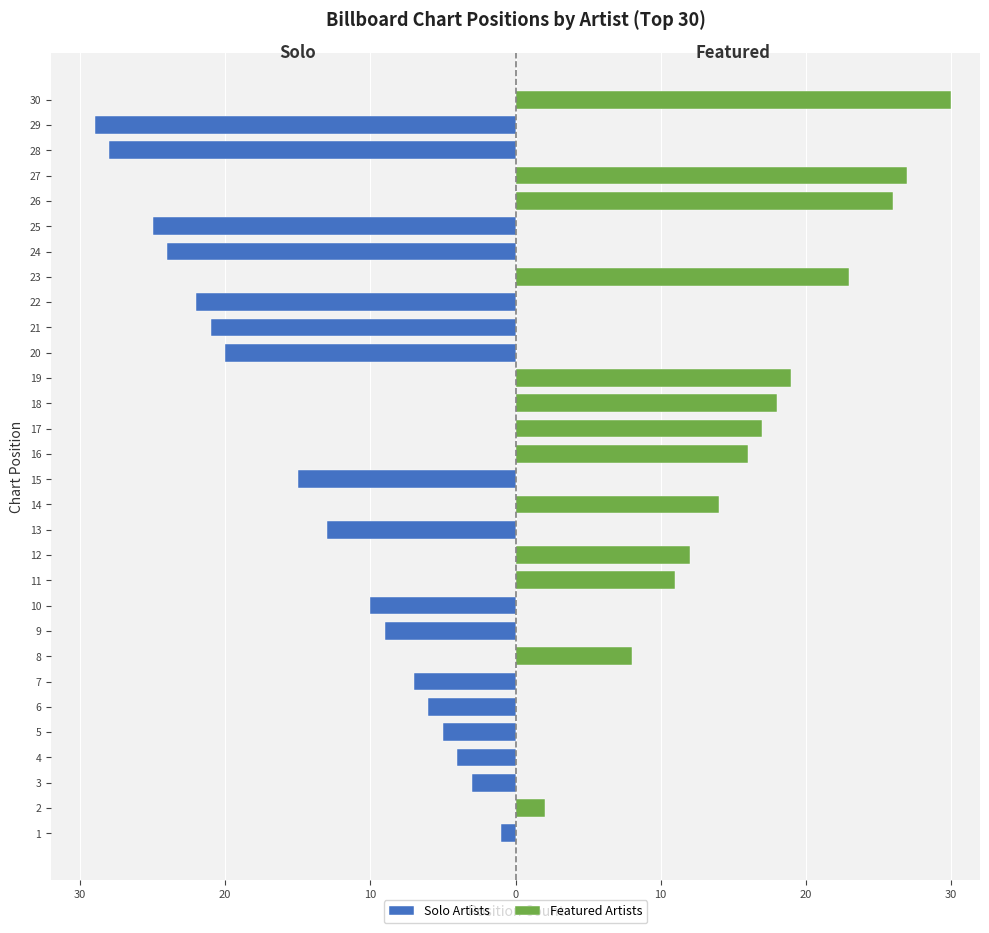

Does the chart contain stacked bars?

No